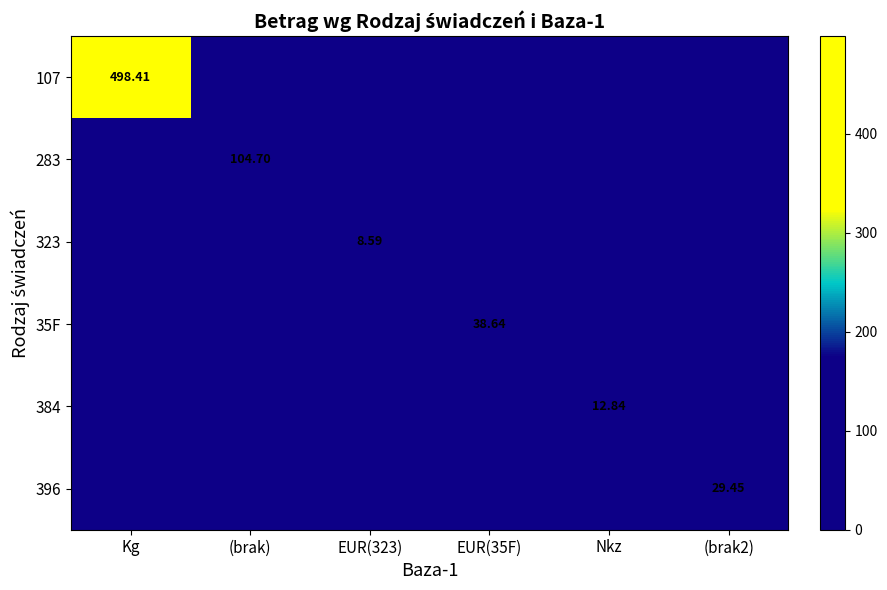

Is it true that 107 equals 0.0 at Nkz?

True